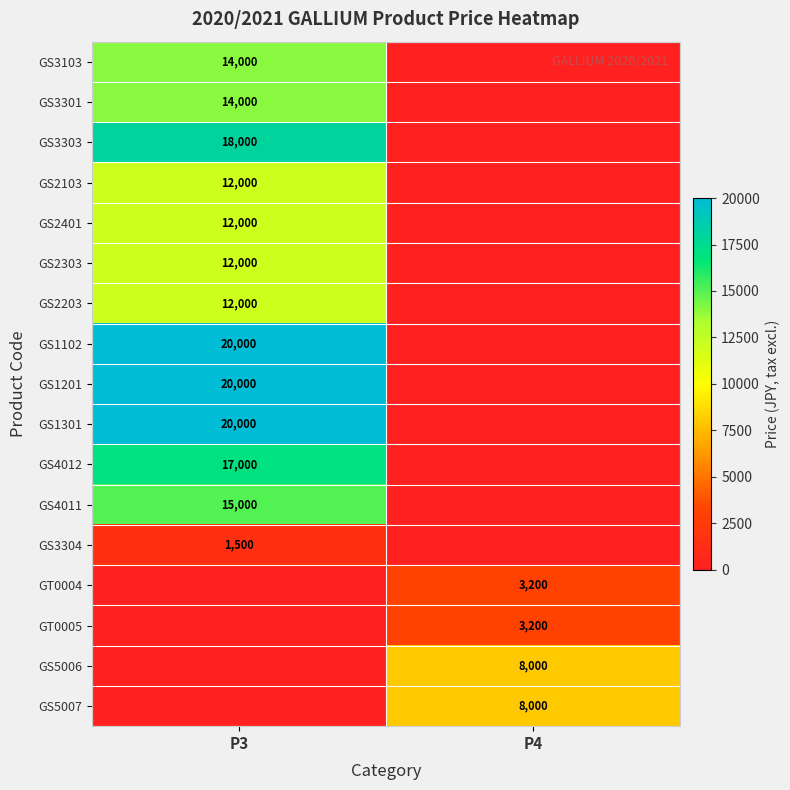

Is it true that GS3301 equals 14000 at P3?

True